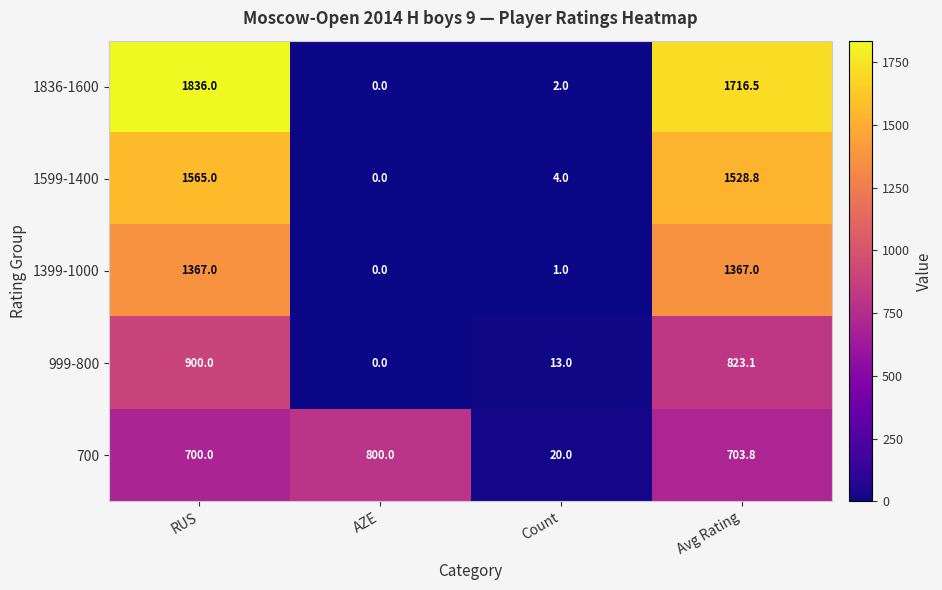

Rank the series by their maximum value, from lowest to highest.

700, 999-800, 1399-1000, 1599-1400, 1836-1600